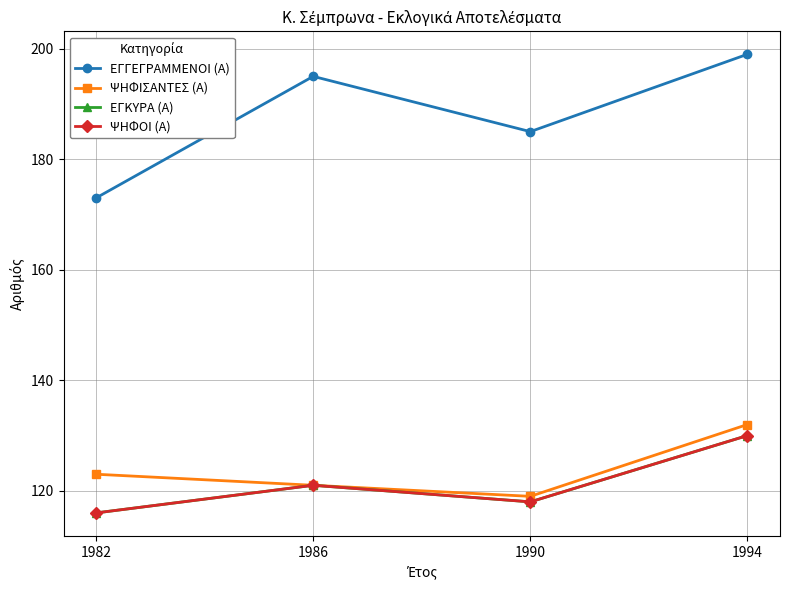

Rank the series at 1994 from lowest to highest value.

ΕΓΚΥΡΑ (Α), ΨΗΦΟΙ (Α), ΨΗΦΙΣΑΝΤΕΣ (Α), ΕΓΓΕΓΡΑΜΜΕΝΟΙ (Α)